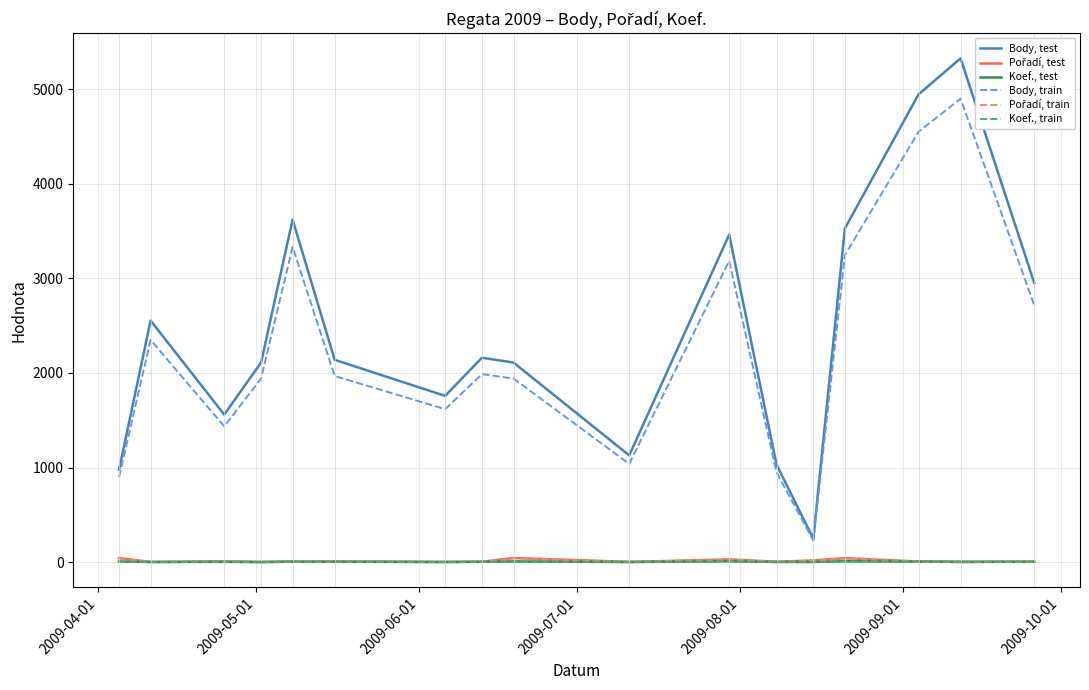

True or false: Body, test and Koef., train cross at least once.

False